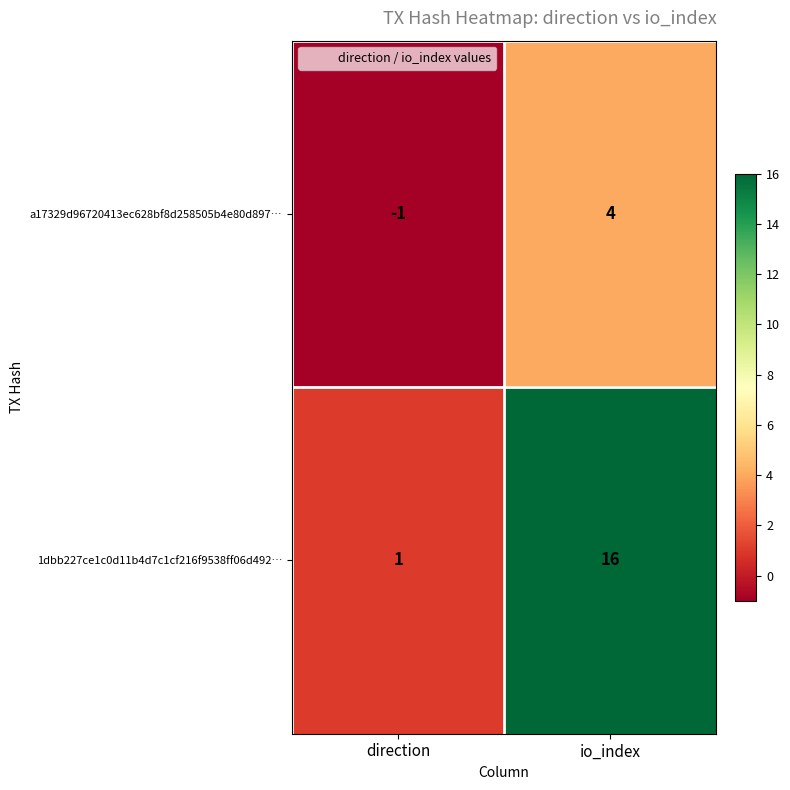

Rank the series at io_index from lowest to highest value.

a17329d96720413ec628bf8d258505b4e80d897…, 1dbb227ce1c0d11b4d7c1cf216f9538ff06d492…